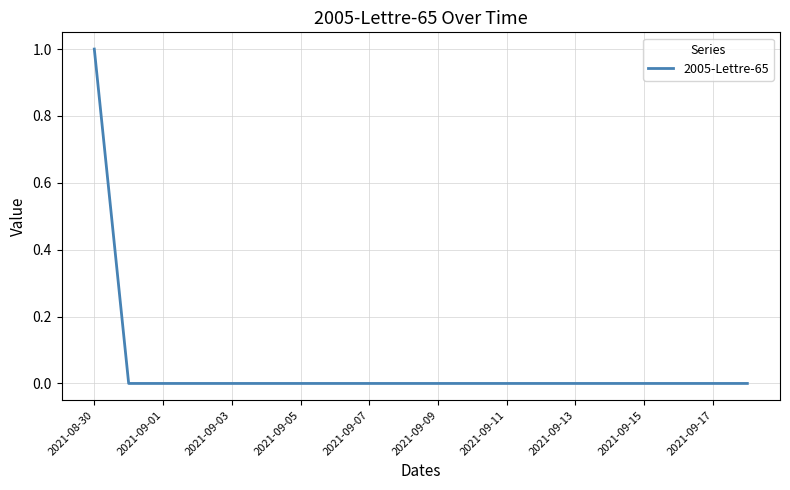

How many lines are shown in the chart?

1